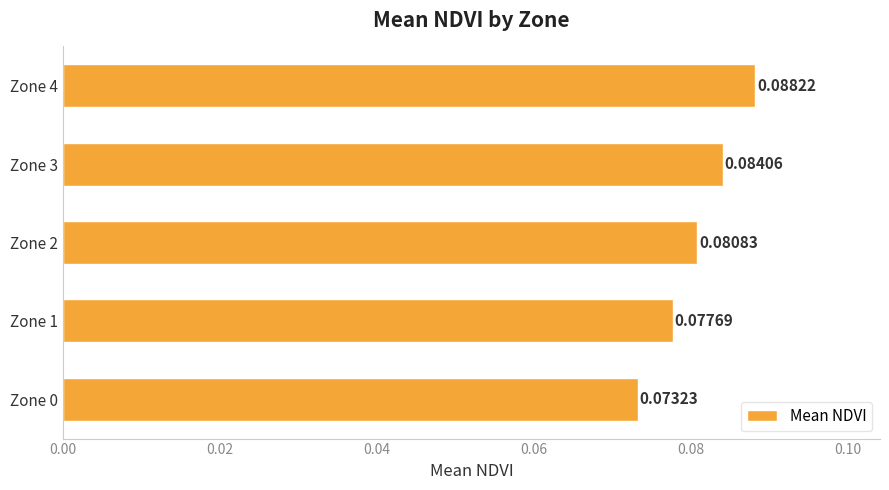

Which has a higher value, Zone 1 or Zone 4?

Zone 4